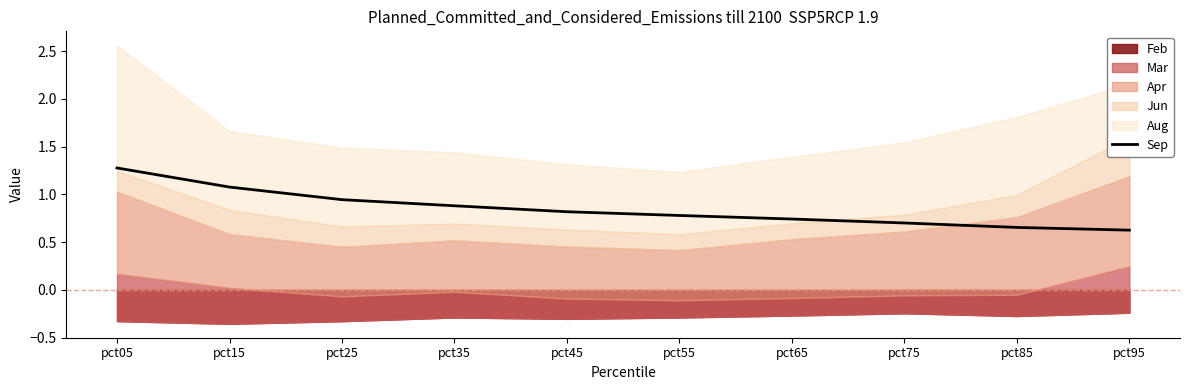

True or false: the data shows 0.7 at pct75.

True